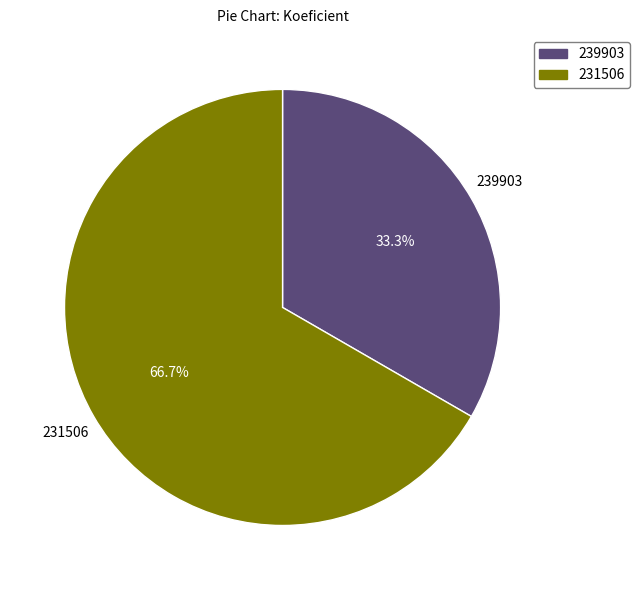

Rank the categories by value from lowest to highest.

239903, 231506